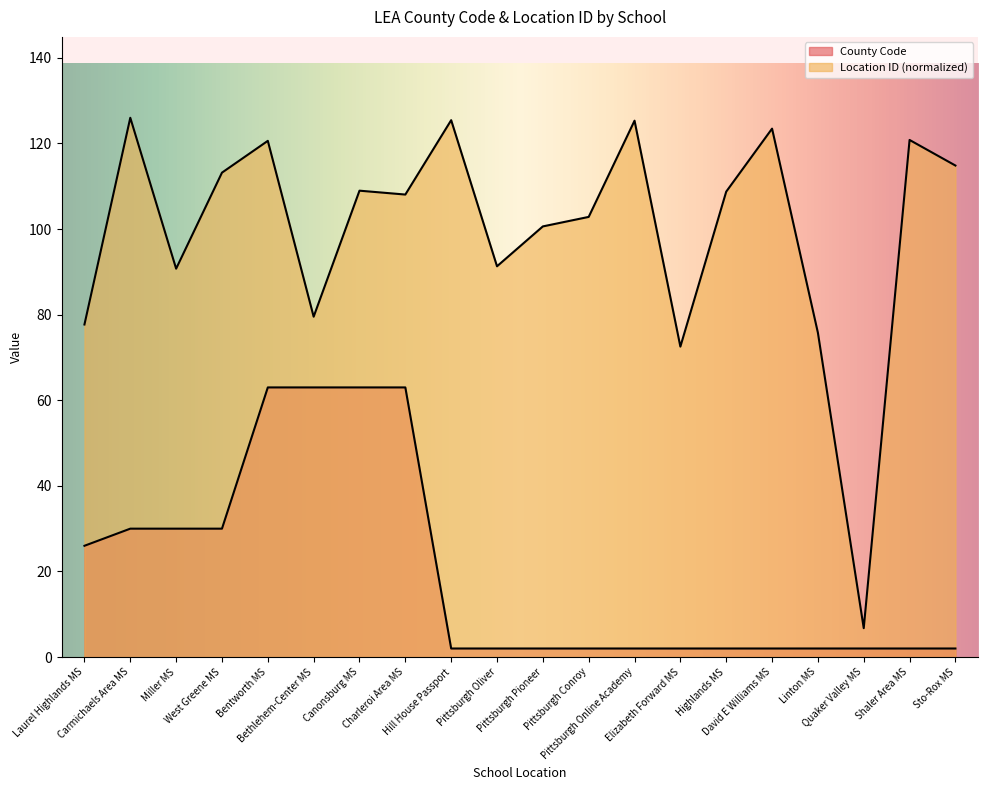

How many data points does each series have?

20